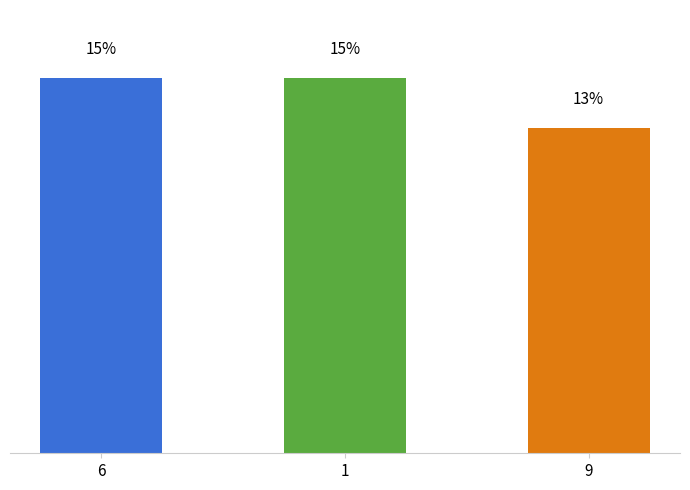

What is the change in value from 6 to 9?

-2